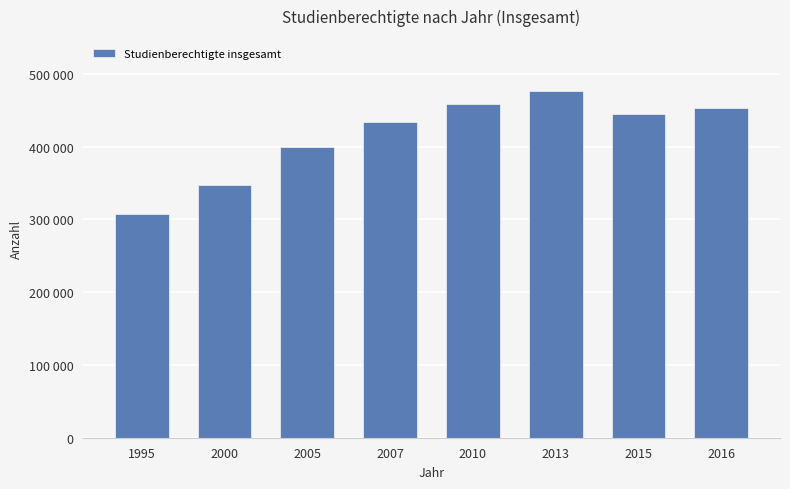

At which label is the value closest to 392123?

2005